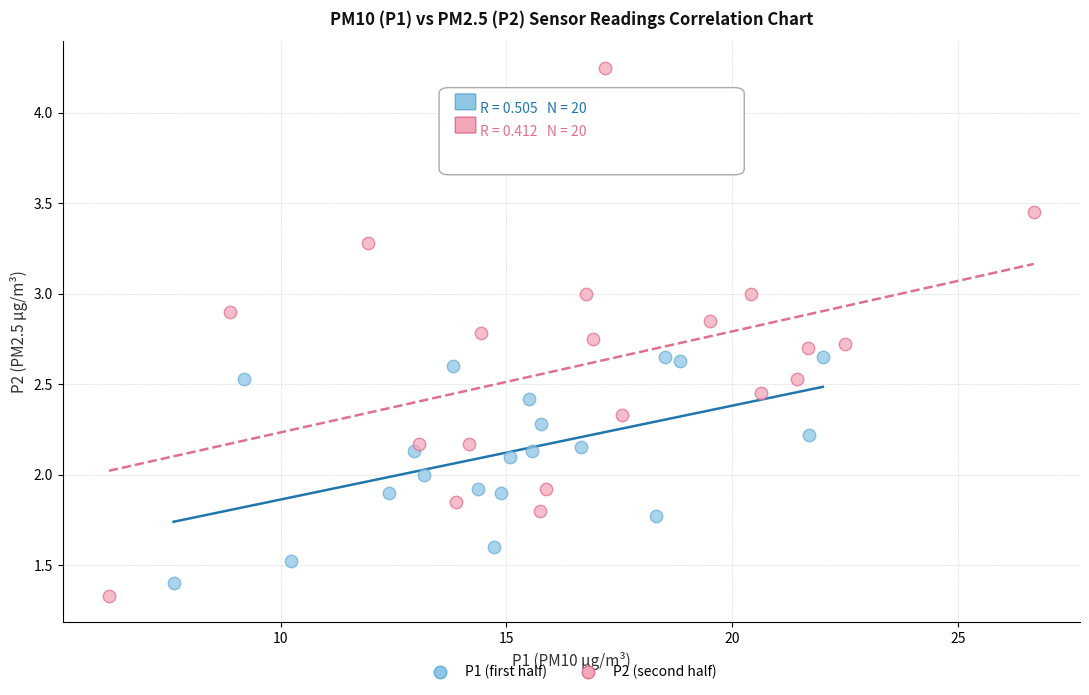

What are all the series names shown in the legend?

P1 (first half), P2 (second half)